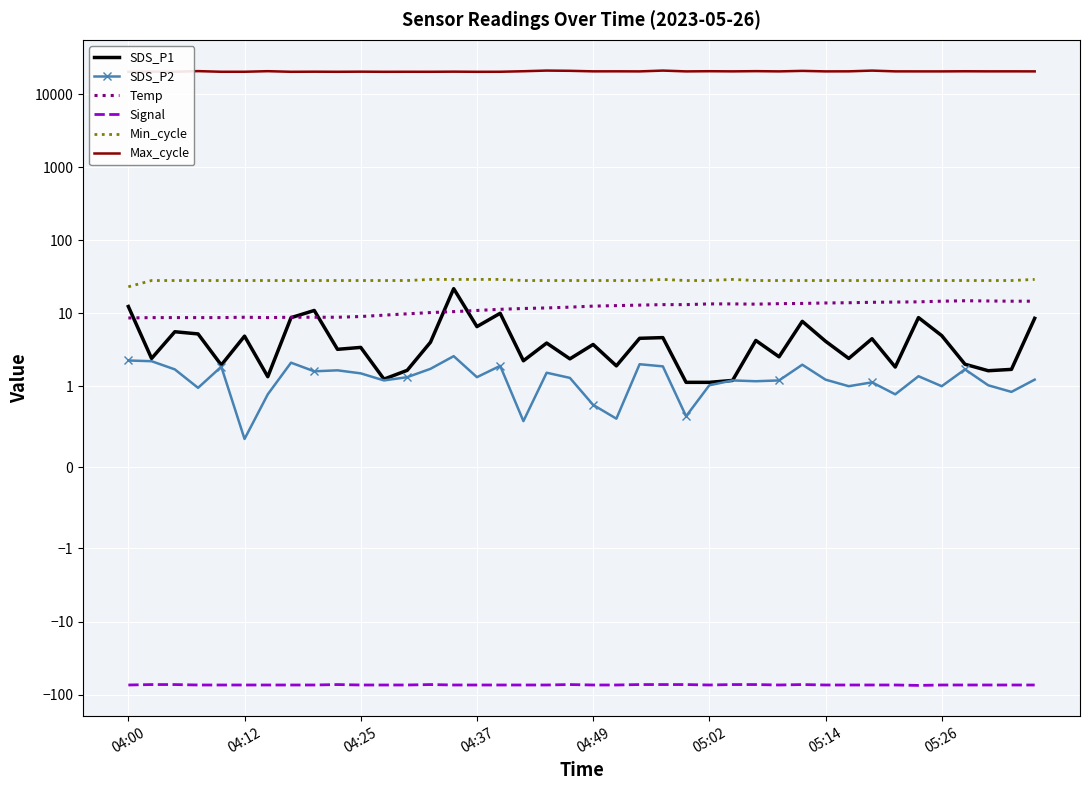

Read the Signal value at 04:37.

-74.0